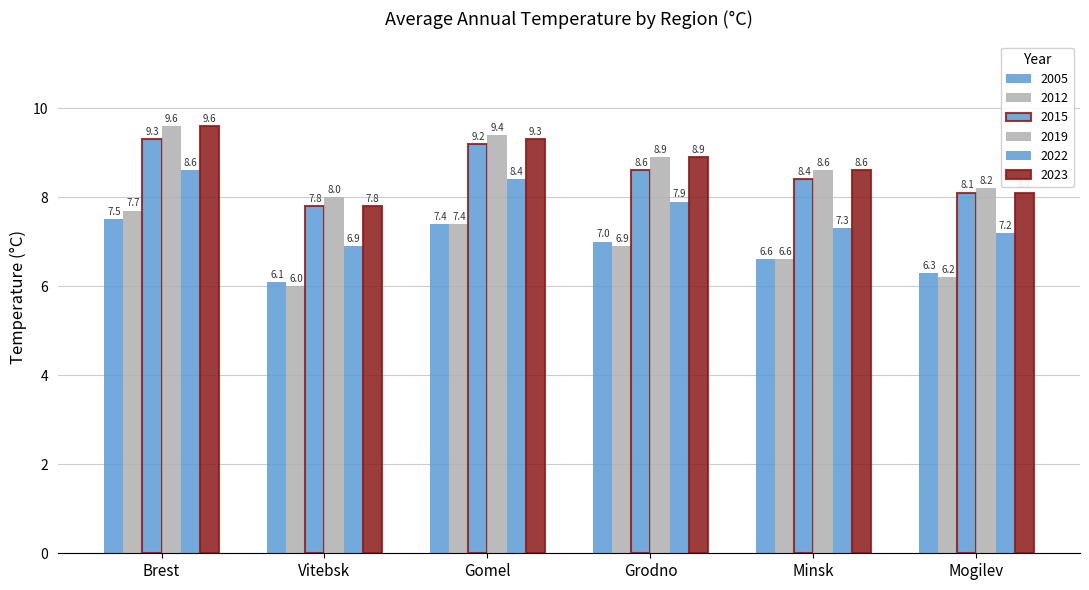

How many values in the 2005 series are below 7?

3